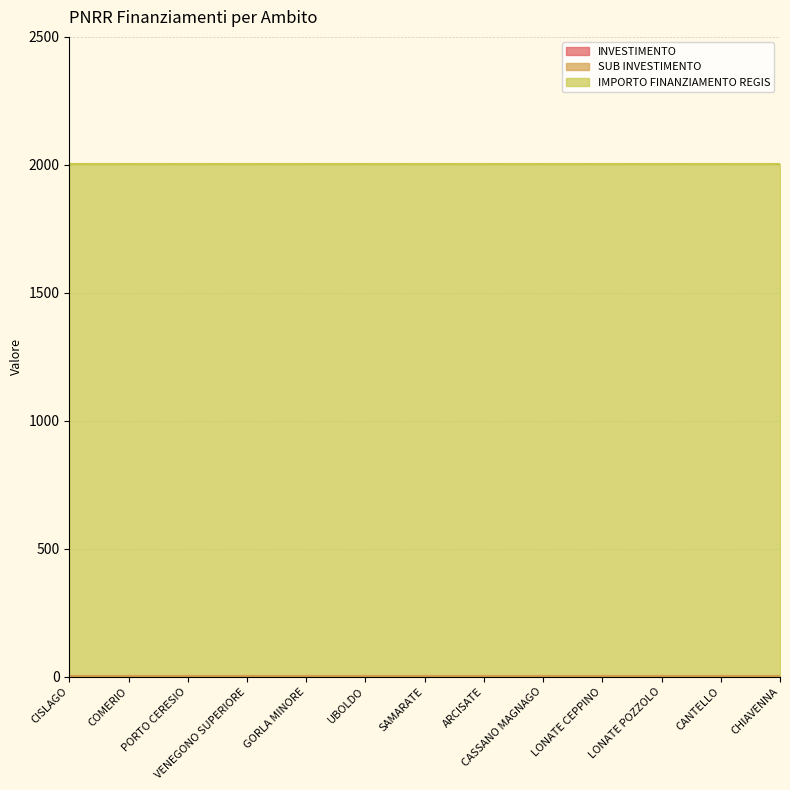

What is the difference between the highest and lowest values at UBOLDO?

1997.9